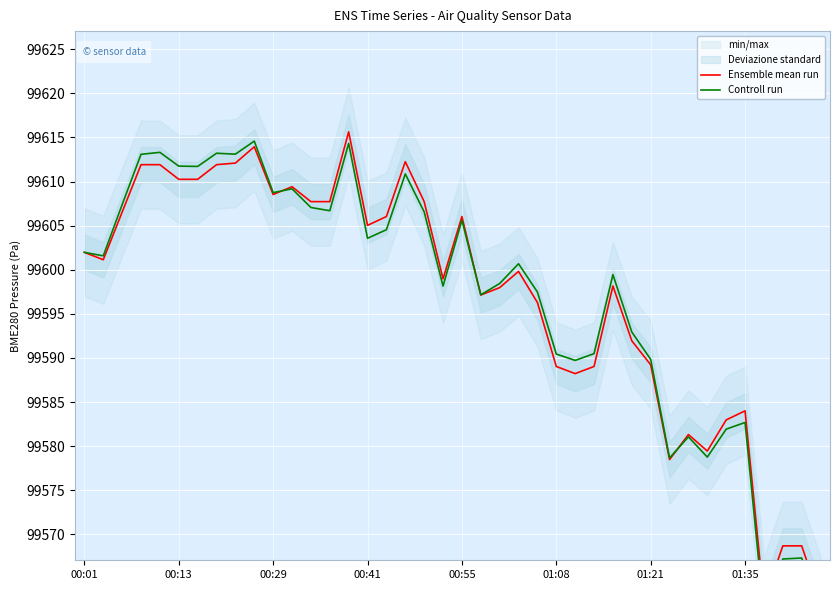

Between 21 and 32, which series saw the biggest shift?

Controll run